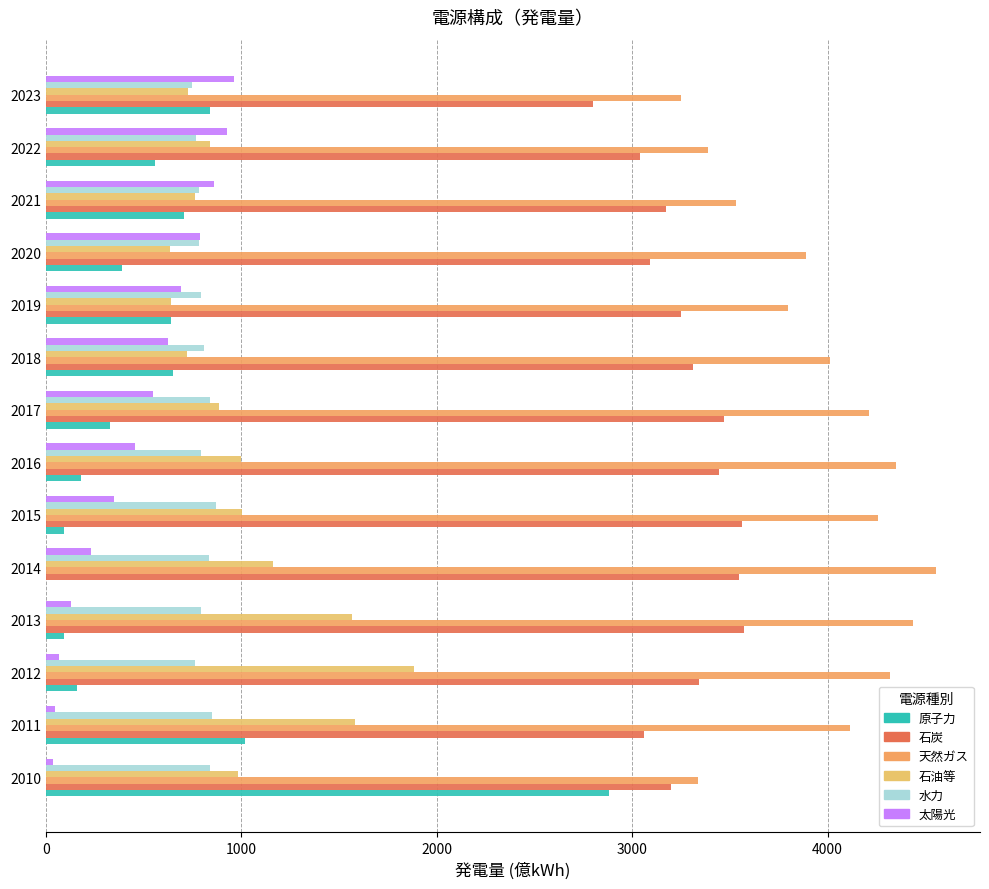

How many data points in 太陽光 are above 550?

7